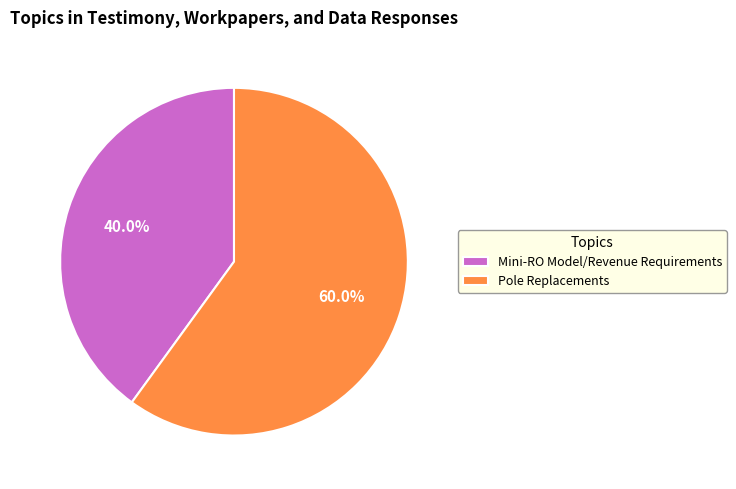

To the nearest percent, what is the difference between the largest and smallest slice percentages?

20%